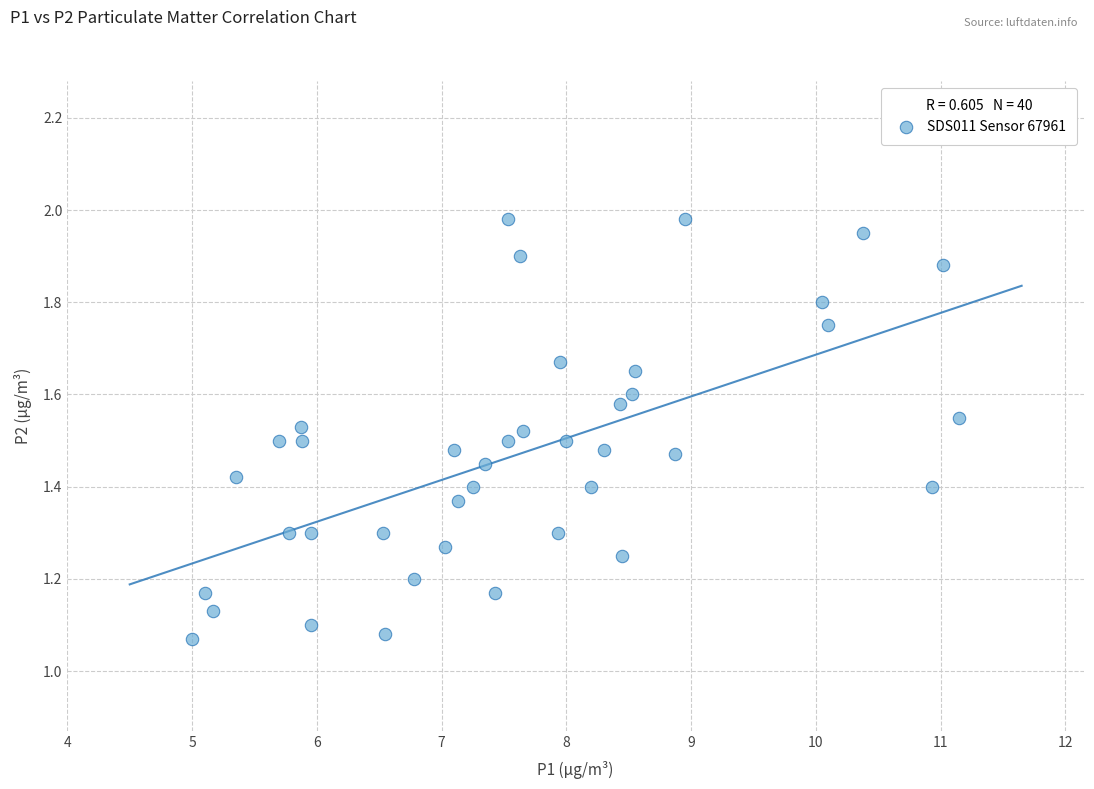

What is the range of Y values (max minus min)?

0.9